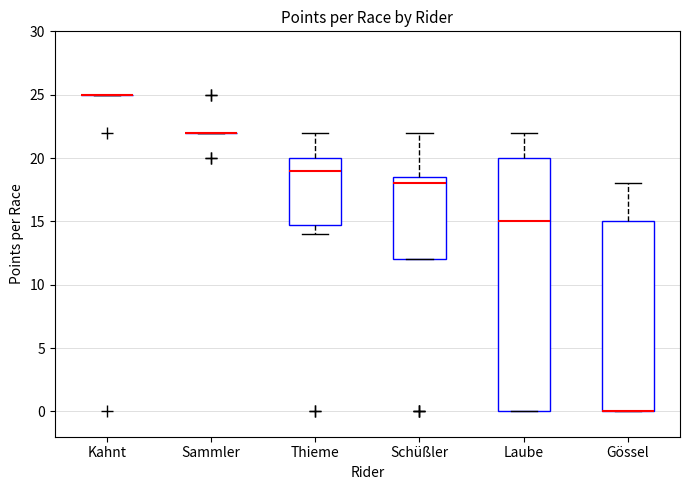

Reading left to right, read every box against the y-axis: the position of its median line, the range the box covers, and the ends of its whiskers. The values are not printed on the chart, so give them approximately, as read against the axis.

Kahnt: box collapsed to a line at 25.0, whiskers 25.0 to 25.0
Sammler: box collapsed to a line at 22.0, whiskers 22.0 to 22.0
Thieme: median 19.0, box 15.0 to 20.0, whiskers 14.0 to 22.0
Schüßler: median 18.0, box 12.0 to 18.5, whiskers 12.0 to 22.0
Laube: median 15.0, box 0.0 to 20.0, whiskers 0.0 to 22.0
Gössel: median 0.0 (drawn on the box's lower edge), box 0.0 to 15.0, whiskers 0.0 to 18.0